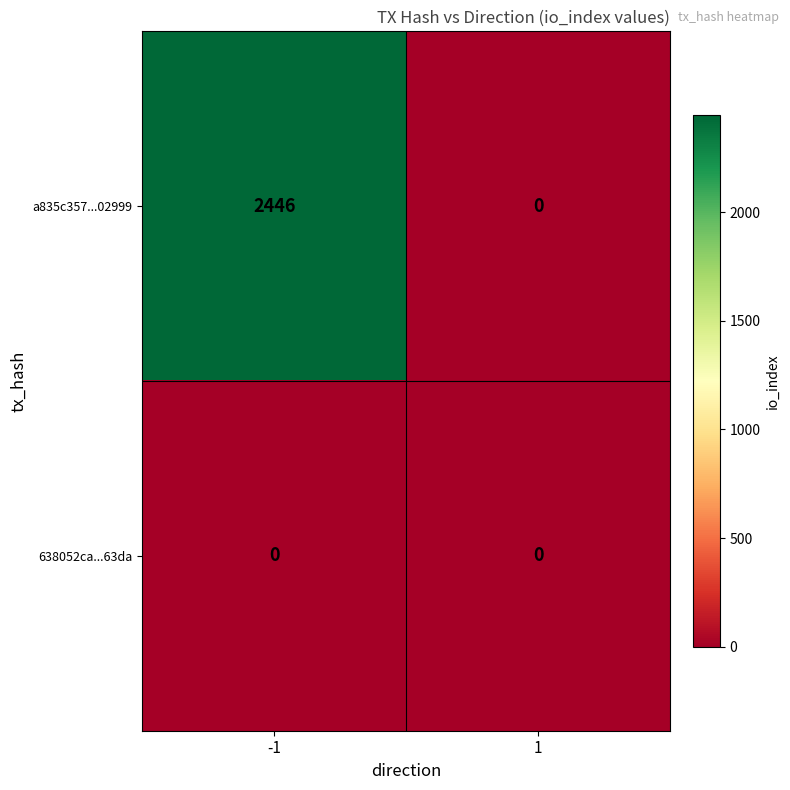

Reading right to left, what are all the values shown in this chart?

a835c357...02999: 1=0	-1=2446
638052ca...63da: 1=0	-1=0